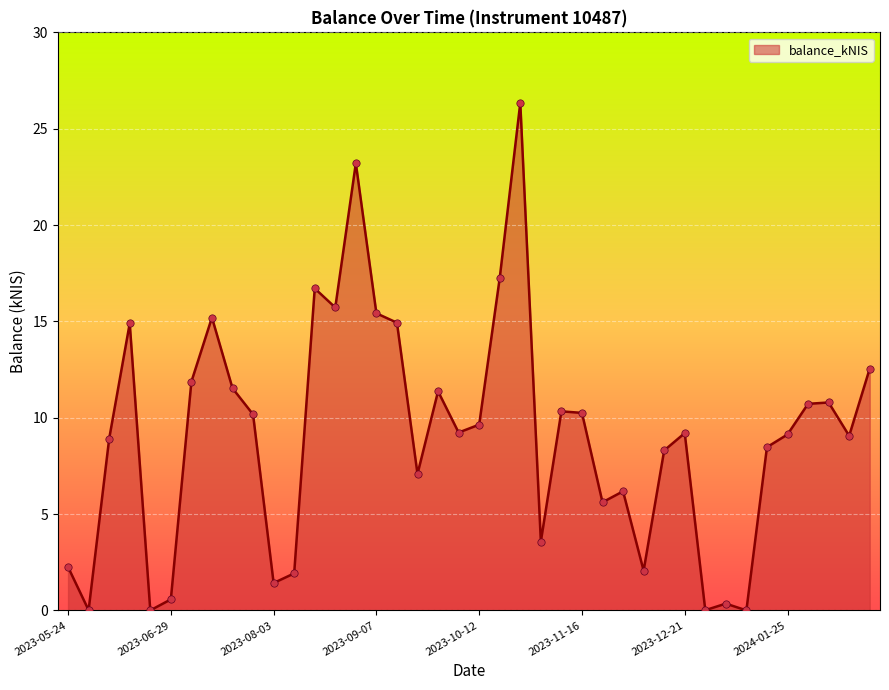

What is the maximum value shown in the chart?

26.3